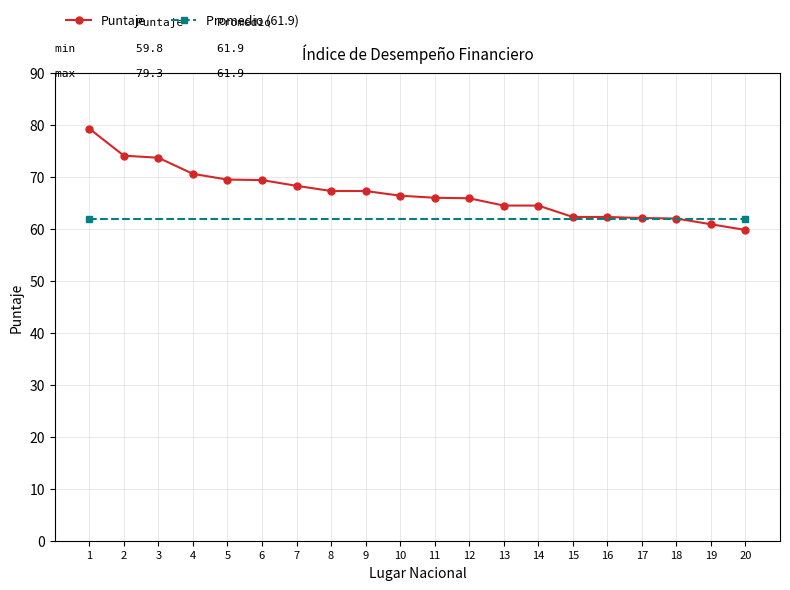

What is the value of the Puntaje point at the 18th from the left?

62.0